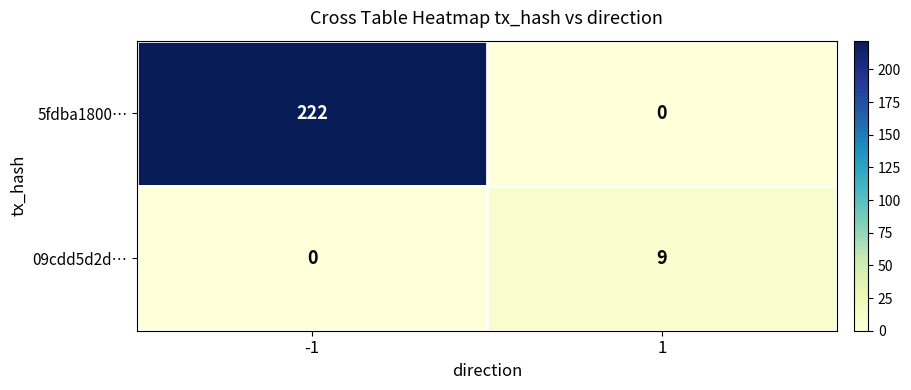

Which series has the widest spread of values?

5fdba1800…